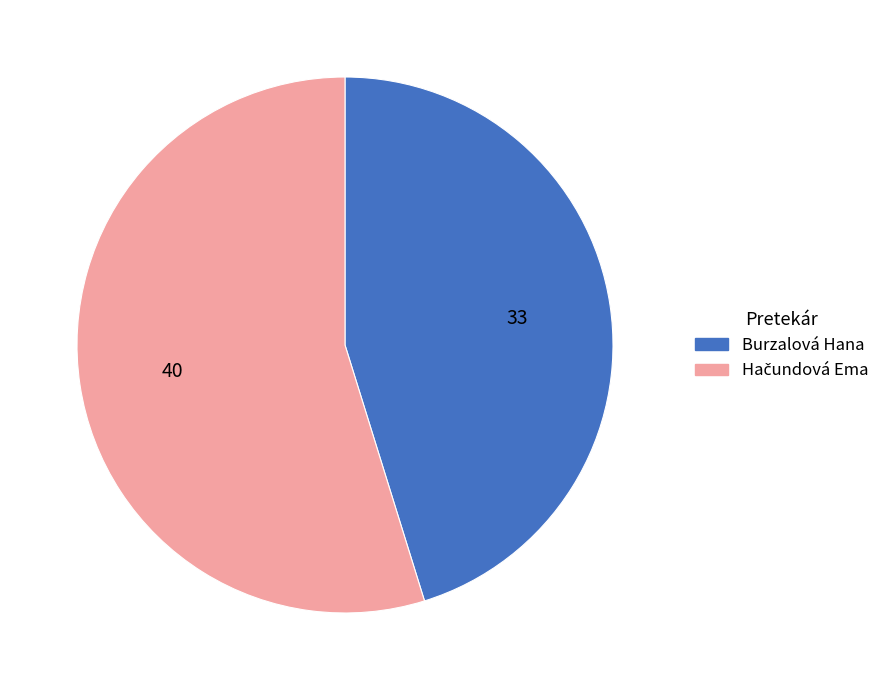

Which category has the smallest portion of the pie?

Burzalová Hana